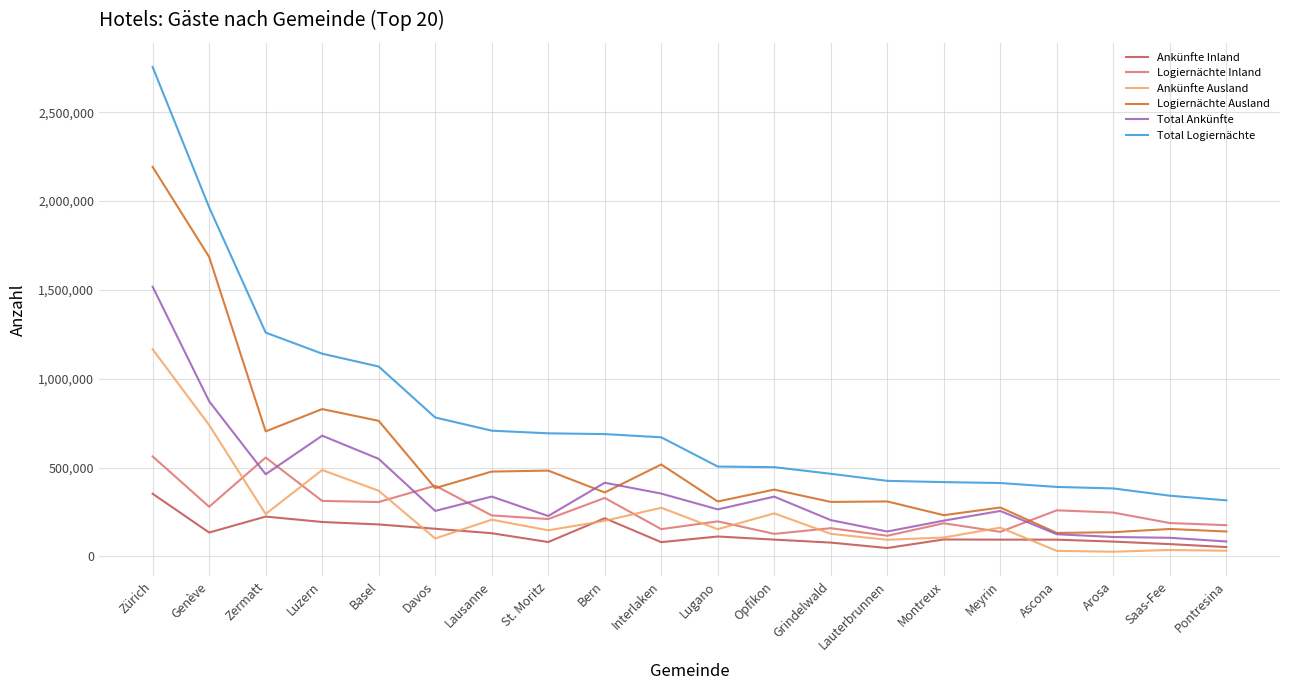

How many lines are shown in the chart?

6